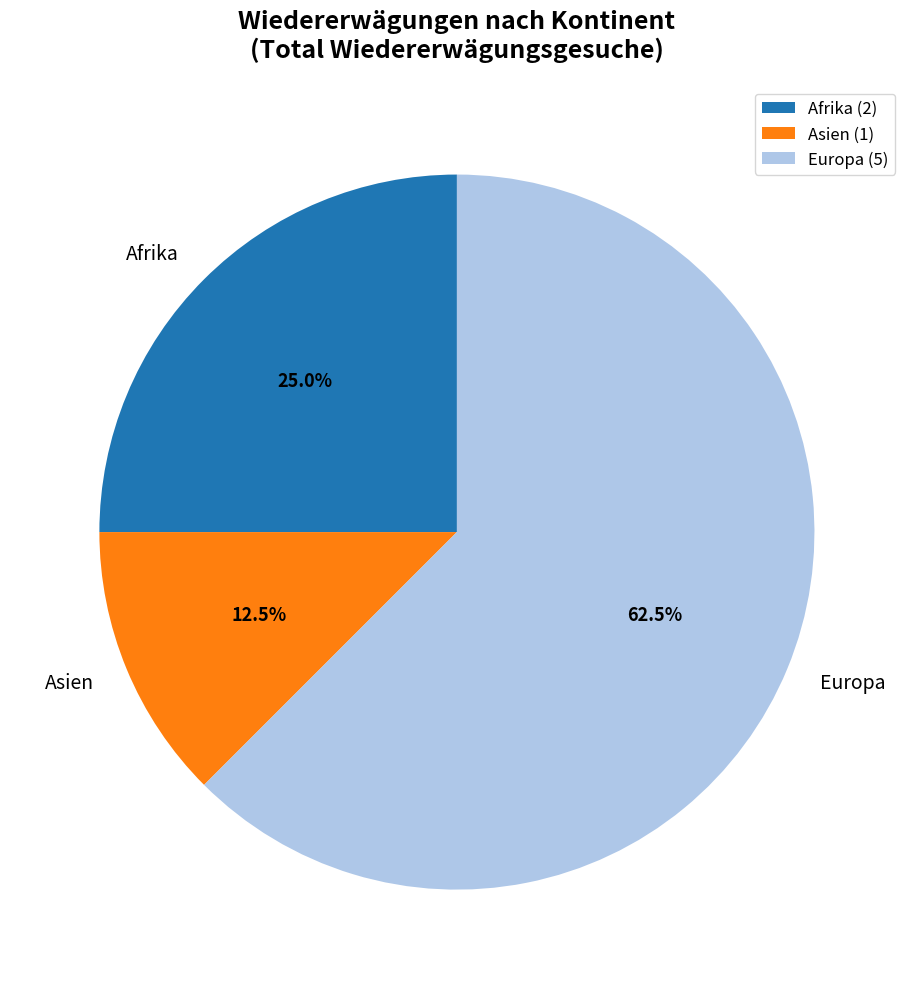

Count the number of slices in the pie.

3